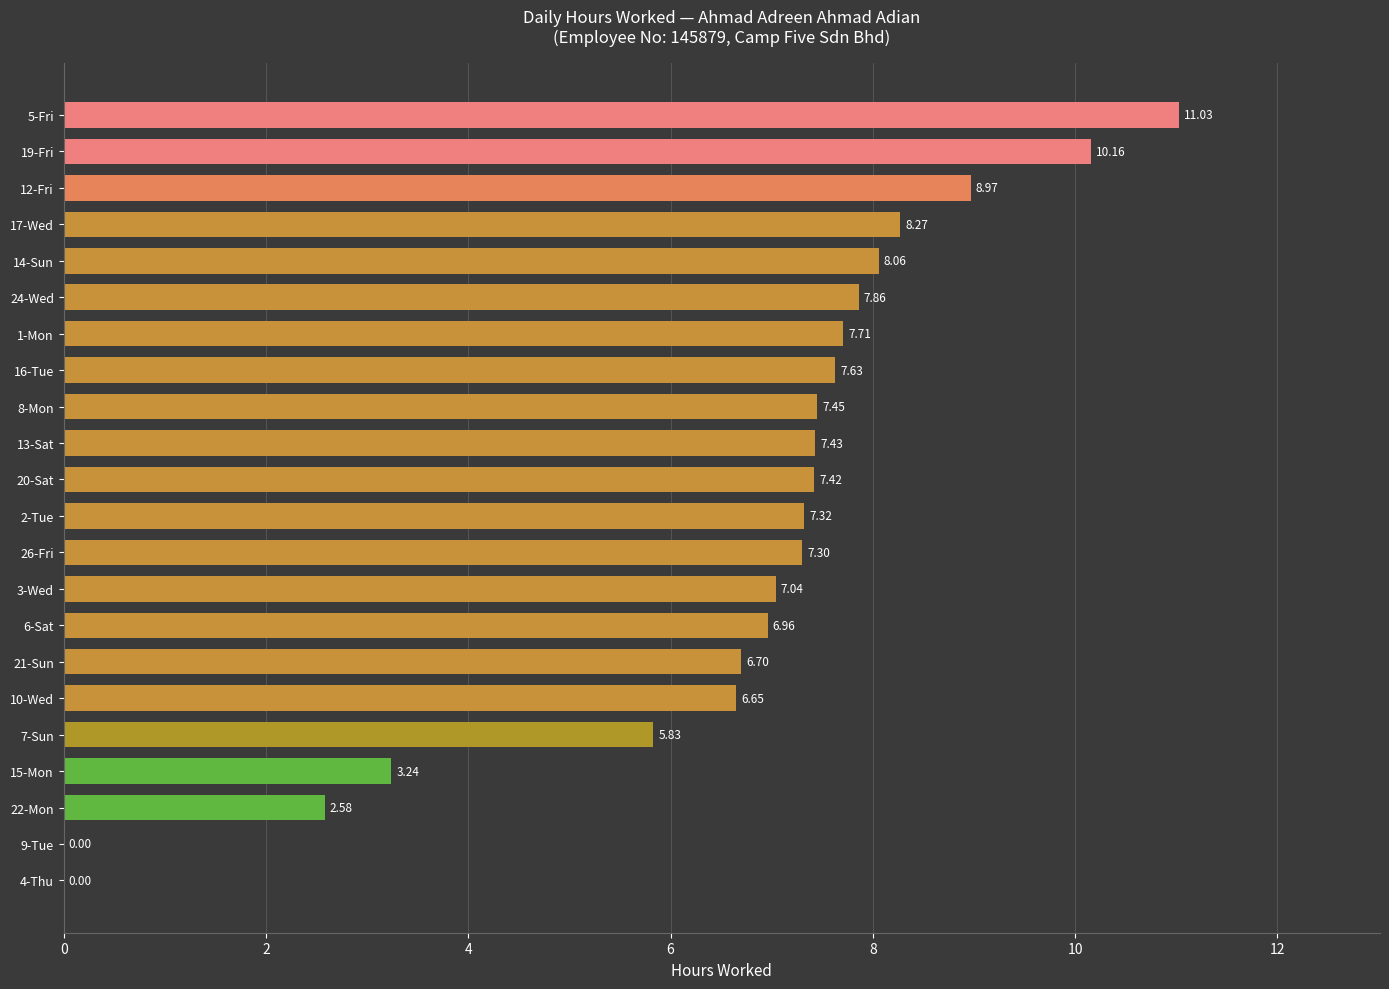

Approximately how many times larger is the value at 20-Sat compared to 7-Sun?

1.3